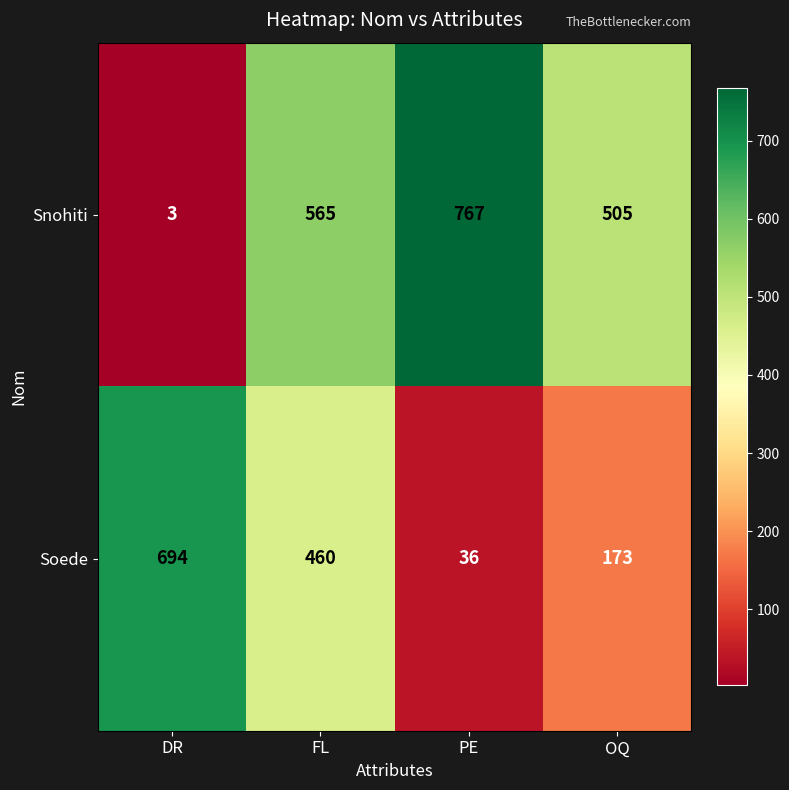

What is the difference between the Soede values at FL and PE?

424